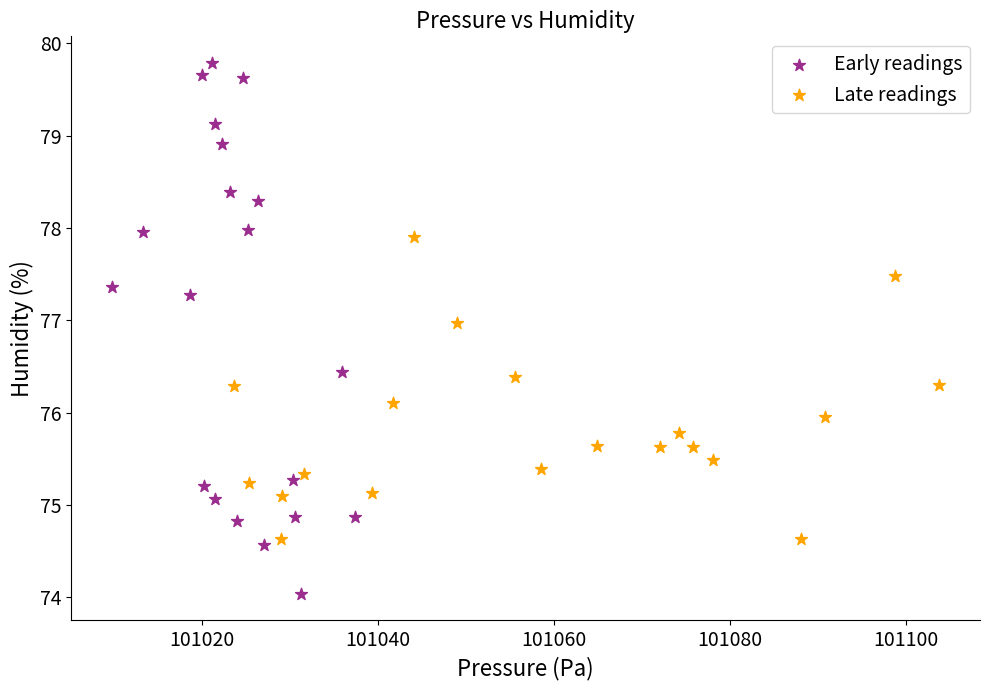

Which series reaches the minimum Y coordinate?

Early readings